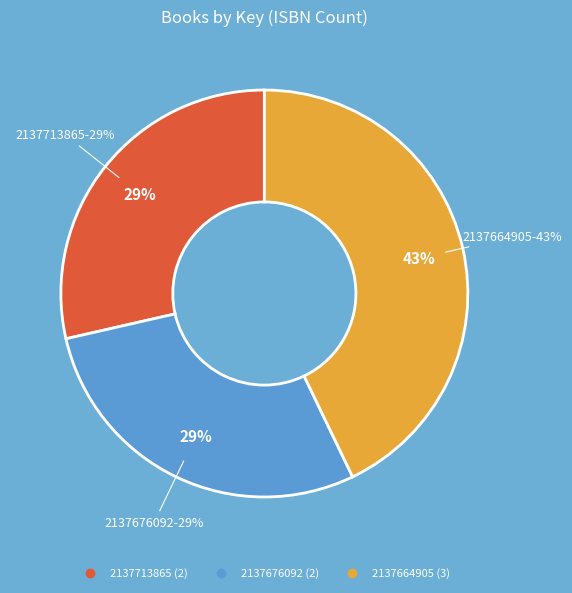

Does 9781593373269 account for over 50% of the chart?

No